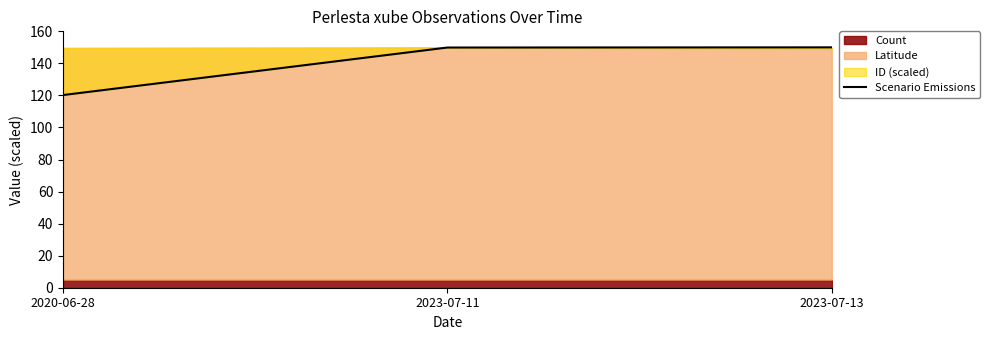

How many lines are shown in the chart?

1